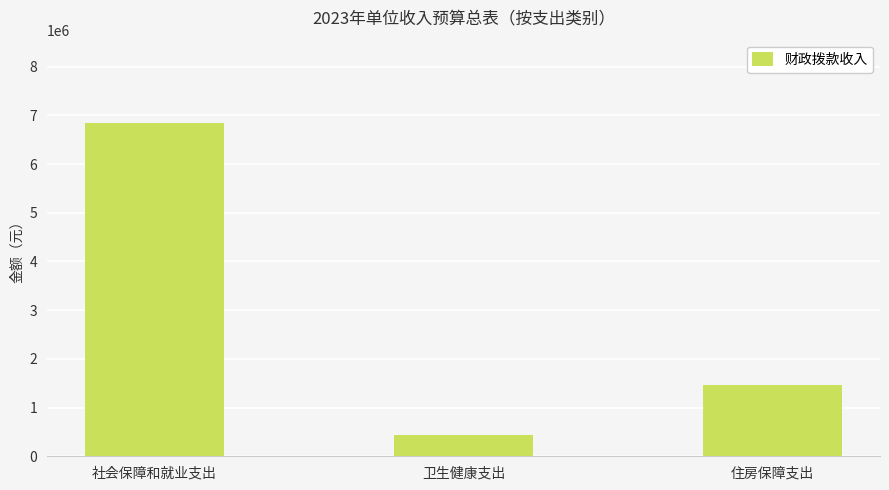

Count the number of categories in the chart.

3